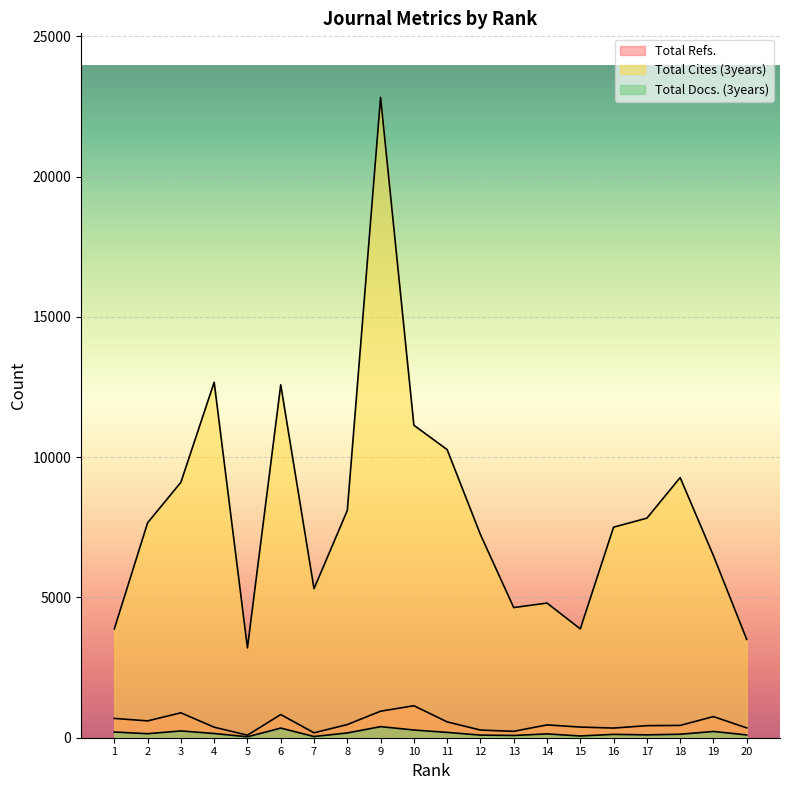

Which category has the lowest value across all series?

5